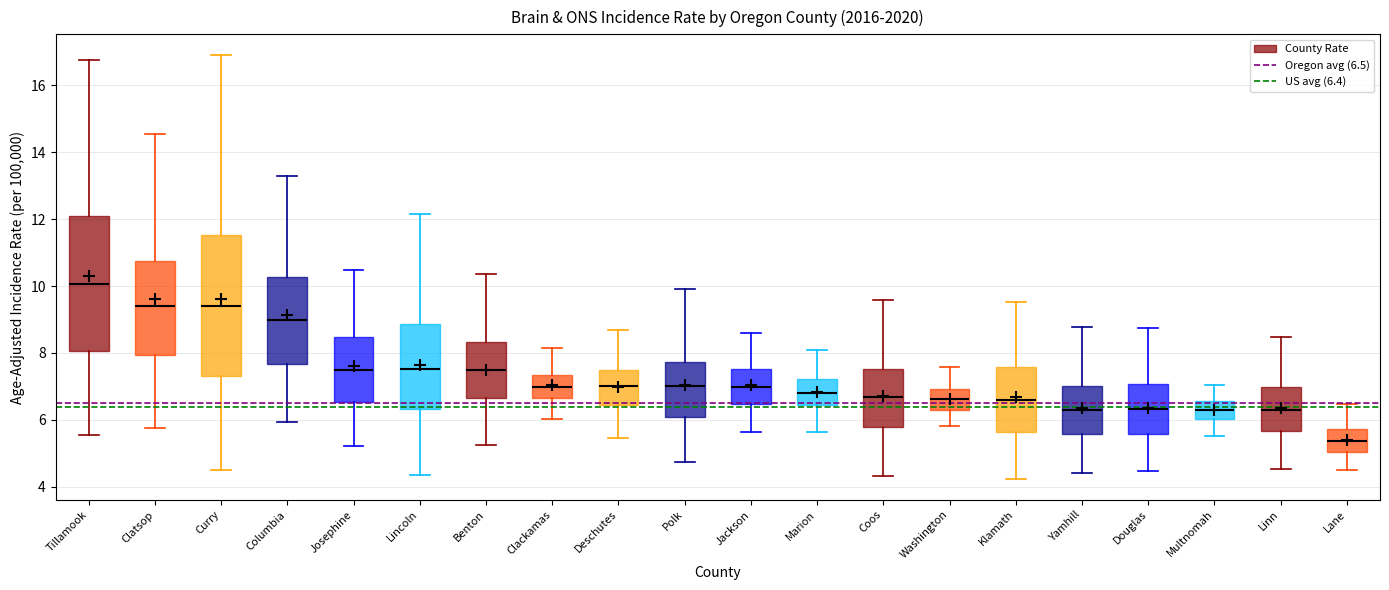

Reading left to right, read every box against the y-axis: the position of its median line, the range the box covers, and the ends of its whiskers. The values are not printed on the chart, so give them approximately, as read against the axis.

Tillamook: median 10.0, box 8.0 to 12.0, whiskers 5.6 to 16.8
Clatsop: median 9.4, box 8.0 to 10.8, whiskers 5.8 to 14.6
Curry: median 9.4, box 7.4 to 11.6, whiskers 4.6 to 16.8
Columbia: median 9.0, box 7.6 to 10.2, whiskers 6.0 to 13.2
Josephine: median 7.4, box 6.6 to 8.4, whiskers 5.2 to 10.4
Lincoln: median 7.6, box 6.4 to 8.8, whiskers 4.4 to 12.2
Benton: median 7.4, box 6.6 to 8.4, whiskers 5.2 to 10.4
Clackamas: median 7.0, box 6.6 to 7.4, whiskers 6.0 to 8.2
Deschutes: median 7.0, box 6.4 to 7.4, whiskers 5.4 to 8.6
Polk: median 7.0, box 6.0 to 7.8, whiskers 4.8 to 10.0
Jackson: median 7.0, box 6.4 to 7.6, whiskers 5.6 to 8.6
Marion: median 6.8, box 6.4 to 7.2, whiskers 5.6 to 8.0
Coos: median 6.6, box 5.8 to 7.6, whiskers 4.4 to 9.6
Washington: median 6.6, box 6.4 to 7.0, whiskers 5.8 to 7.6
Klamath: median 6.6, box 5.6 to 7.6, whiskers 4.2 to 9.6
Yamhill: median 6.2, box 5.6 to 7.0, whiskers 4.4 to 8.8
Douglas: median 6.4, box 5.6 to 7.0, whiskers 4.4 to 8.8
Multnomah: median 6.4, box 6.0 to 6.6, whiskers 5.6 to 7.0
Linn: median 6.4, box 5.6 to 7.0, whiskers 4.6 to 8.4
Lane: median 5.4, box 5.0 to 5.8, whiskers 4.6 to 6.4